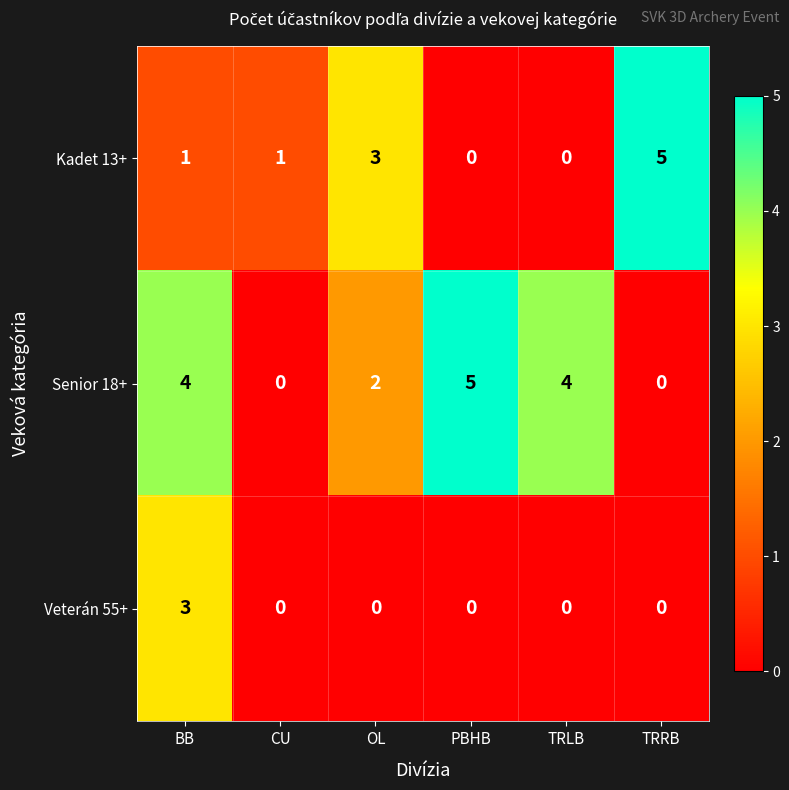

Which series has the largest total across all categories?

Senior 18+